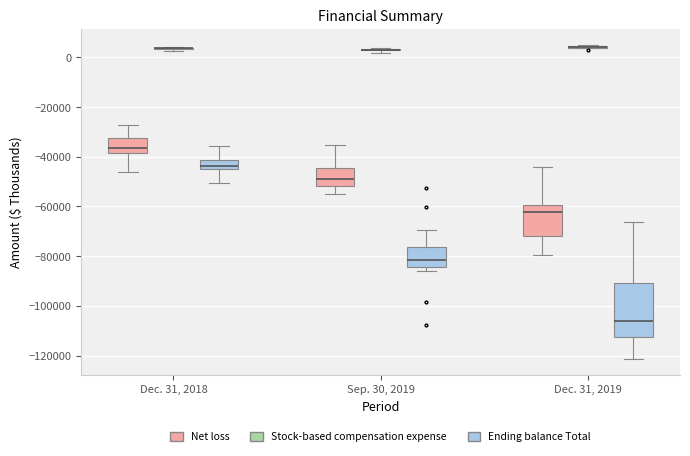

Reading left to right, transcribe this box plot: for each box, give where its median line is, the range the box spans, and where its two whiskers end, as read against the y-axis. The values are not printed on the chart, so give them approximately, as read against the axis.

Dec. 31, 2018 (Net loss): median -36000, box -38000 to -32000, whiskers -46000 to -28000
Dec. 31, 2018 (Stock-based compensation expense): box collapsed to a line at 4000, whiskers 2000 to 4000
Dec. 31, 2018 (Ending balance Total): median -44000, box -46000 to -42000, whiskers -50000 to -36000
Sep. 30, 2019 (Net loss): median -48000, box -52000 to -44000, whiskers -54000 to -36000
Sep. 30, 2019 (Stock-based compensation expense): box collapsed to a line at 4000, whiskers 2000 to 4000
Sep. 30, 2019 (Ending balance Total): median -82000, box -84000 to -76000, whiskers -86000 to -70000
Dec. 31, 2019 (Net loss): median -62000, box -72000 to -60000, whiskers -80000 to -44000
Dec. 31, 2019 (Stock-based compensation expense): box collapsed to a line at 4000, whiskers 4000 to 6000
Dec. 31, 2019 (Ending balance Total): median -106000, box -112000 to -90000, whiskers -122000 to -66000